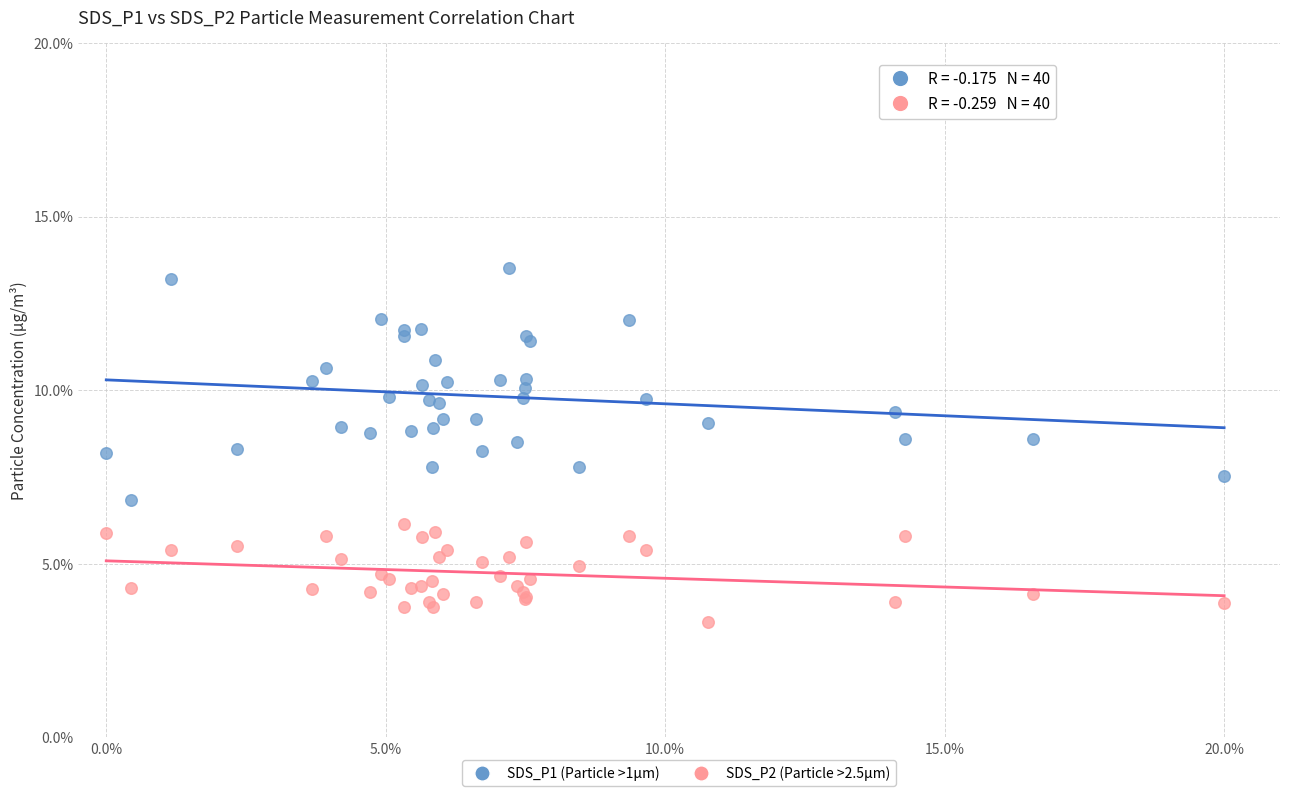

Which series contains the highest Y value?

SDS_P1 (Particle >1µm)